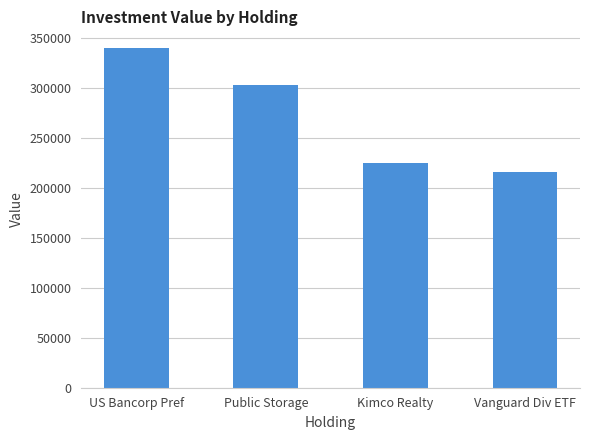

What is the sum of all values?

1084000